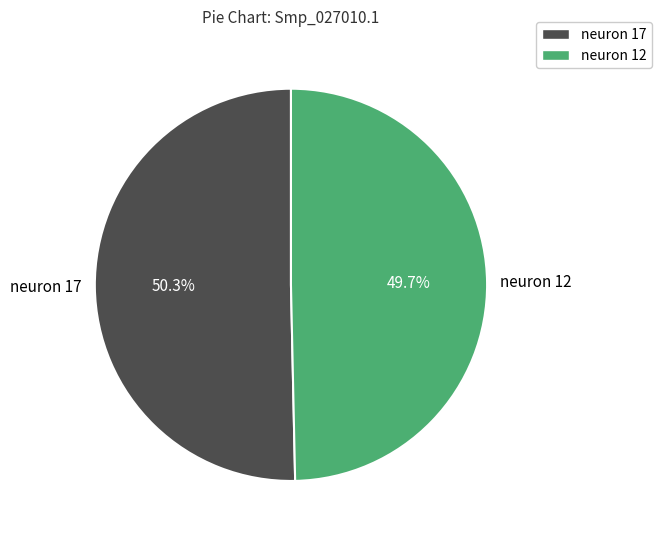

What is the majority slice?

neuron 17